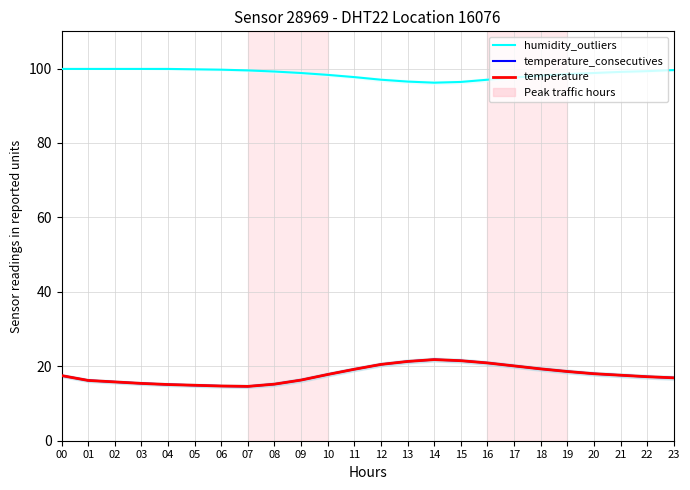

The value of temperature at 10 is 31.2. True or false?

False